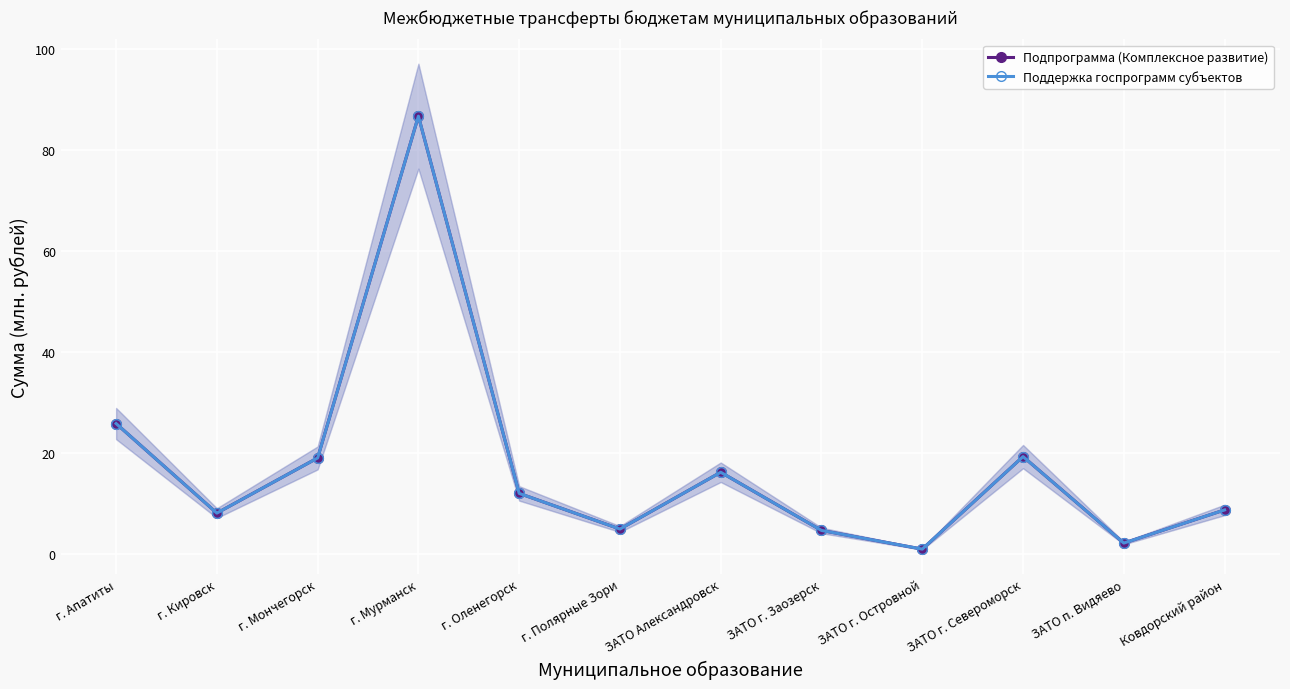

What is the label of the 5th point from the right?

ЗАТО г. Заозерск